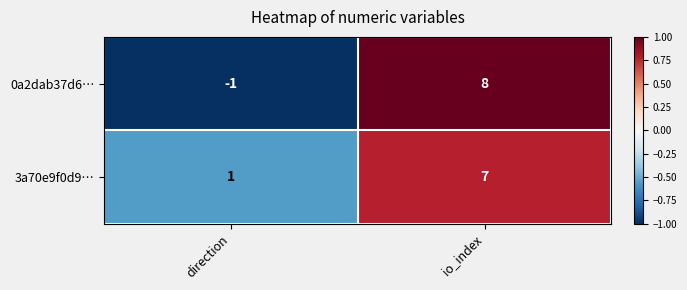

What is the maximum value for 0a2dab37d6…?

8